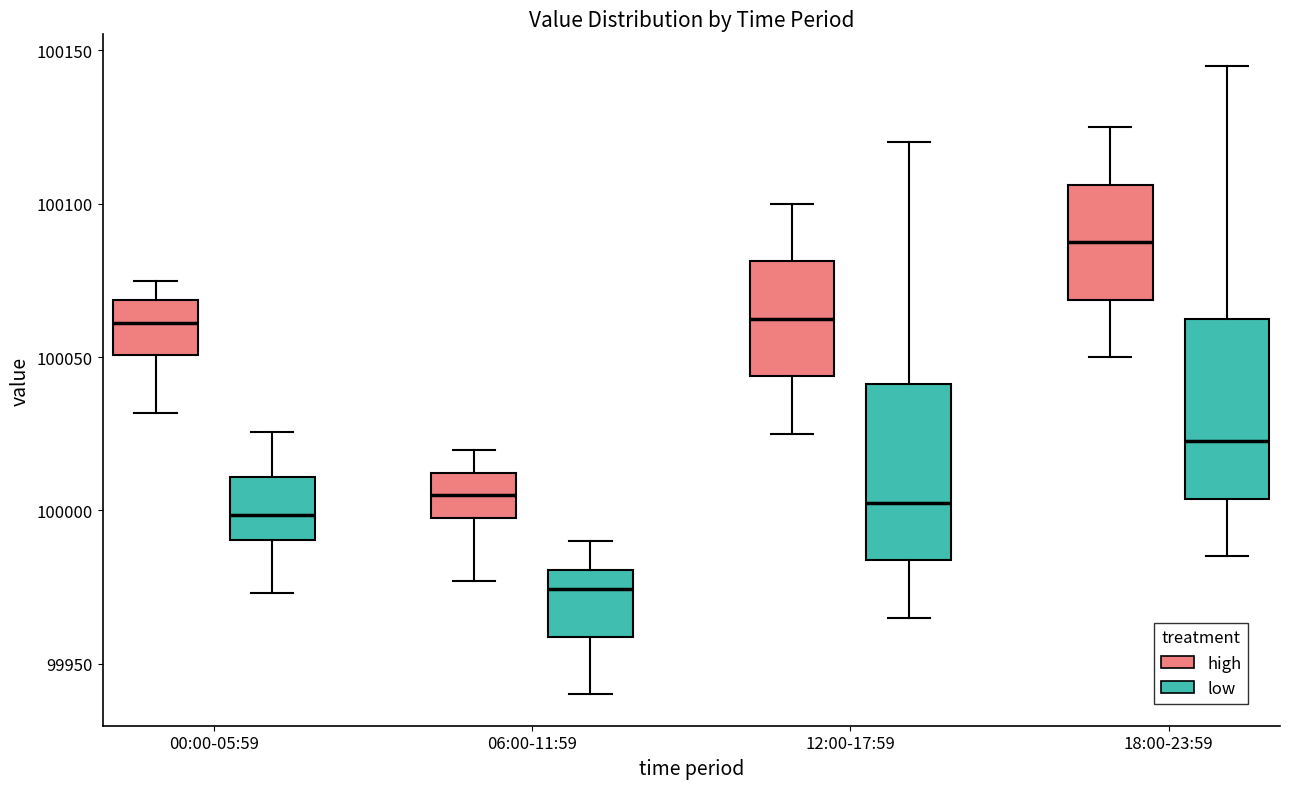

Where is the upper edge of the box for 12:00-17:59 (low) on the y-axis? The values are not printed on the chart, so give them approximately, as read against the axis.

100040